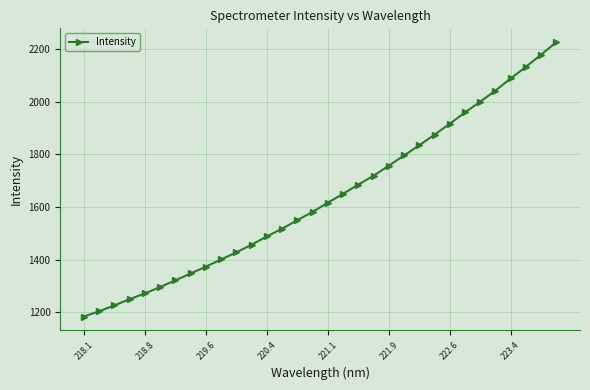

How many values are below 1616?

16